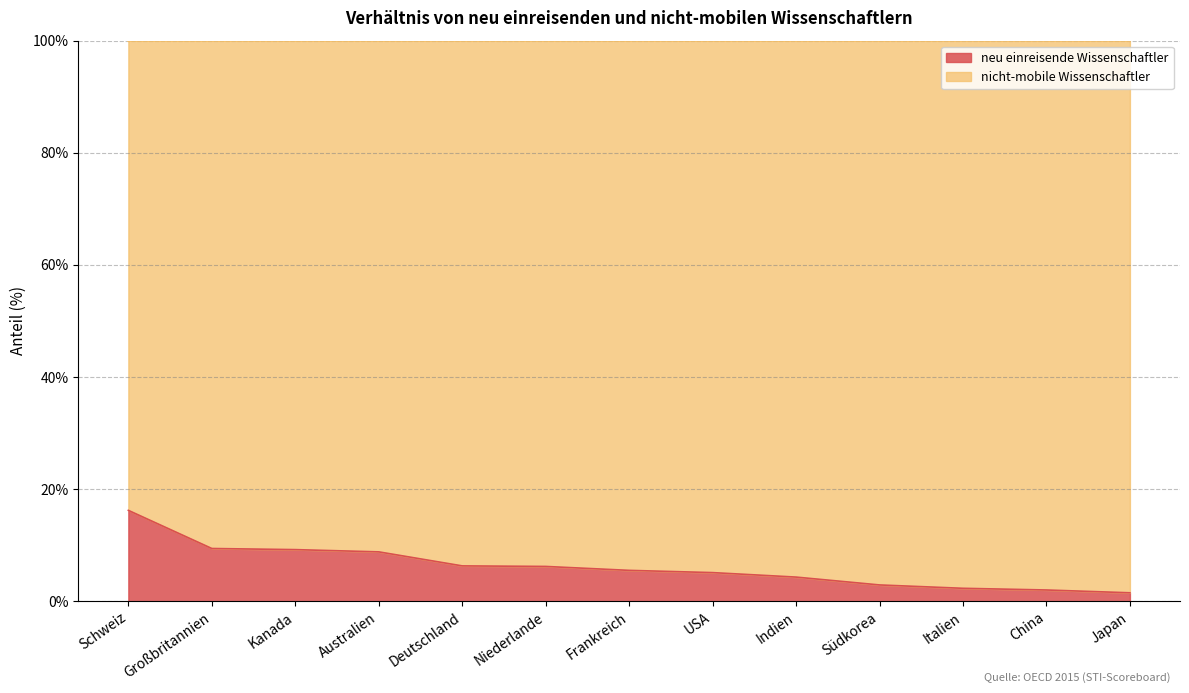

How many data points does each series have?

13